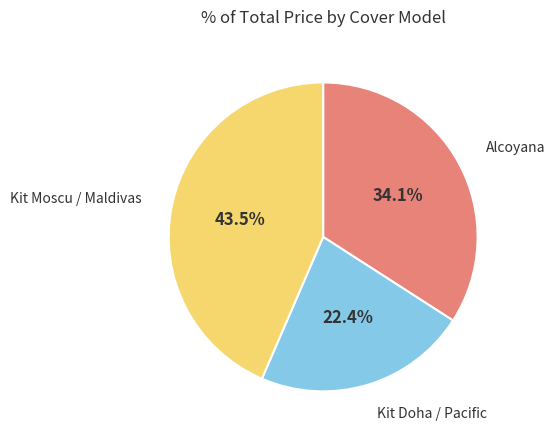

Is there a majority slice in this chart?

No